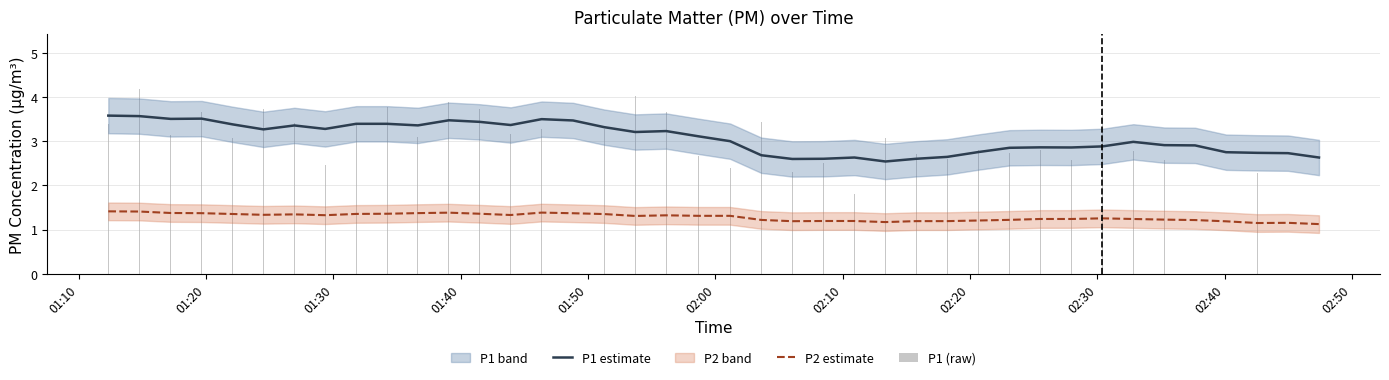

What is the sum of all P1 (raw) values?

122.8